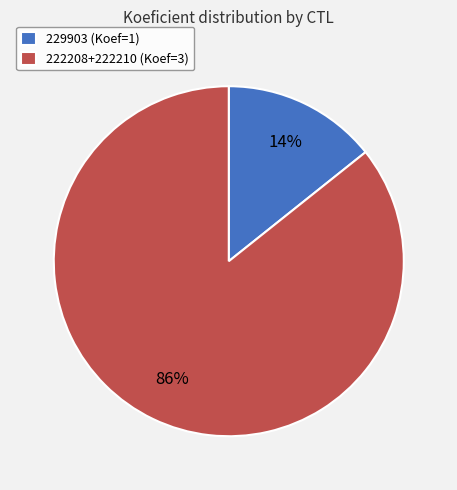

How many slices are in this pie chart?

2